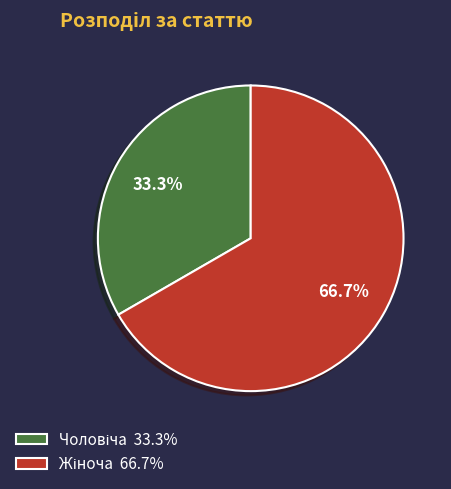

Does any single category account for the majority?

Yes